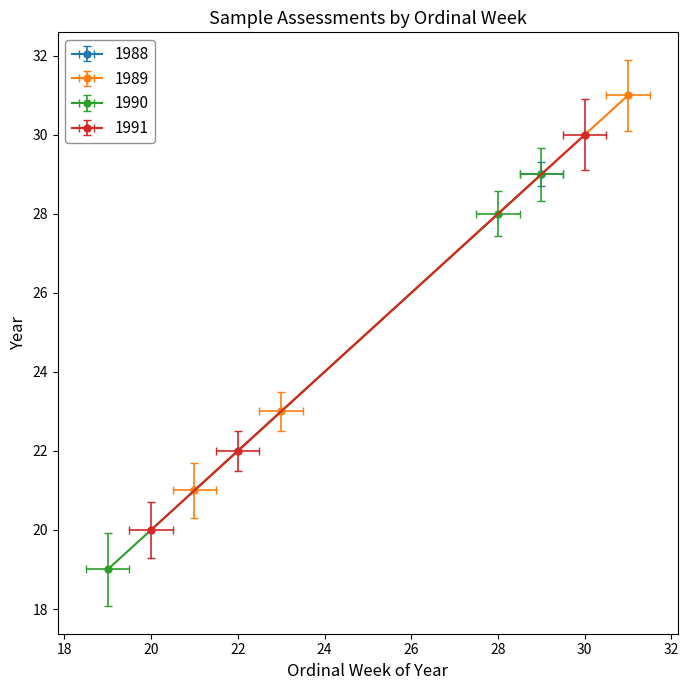

Which series has the widest spread of values?

1989